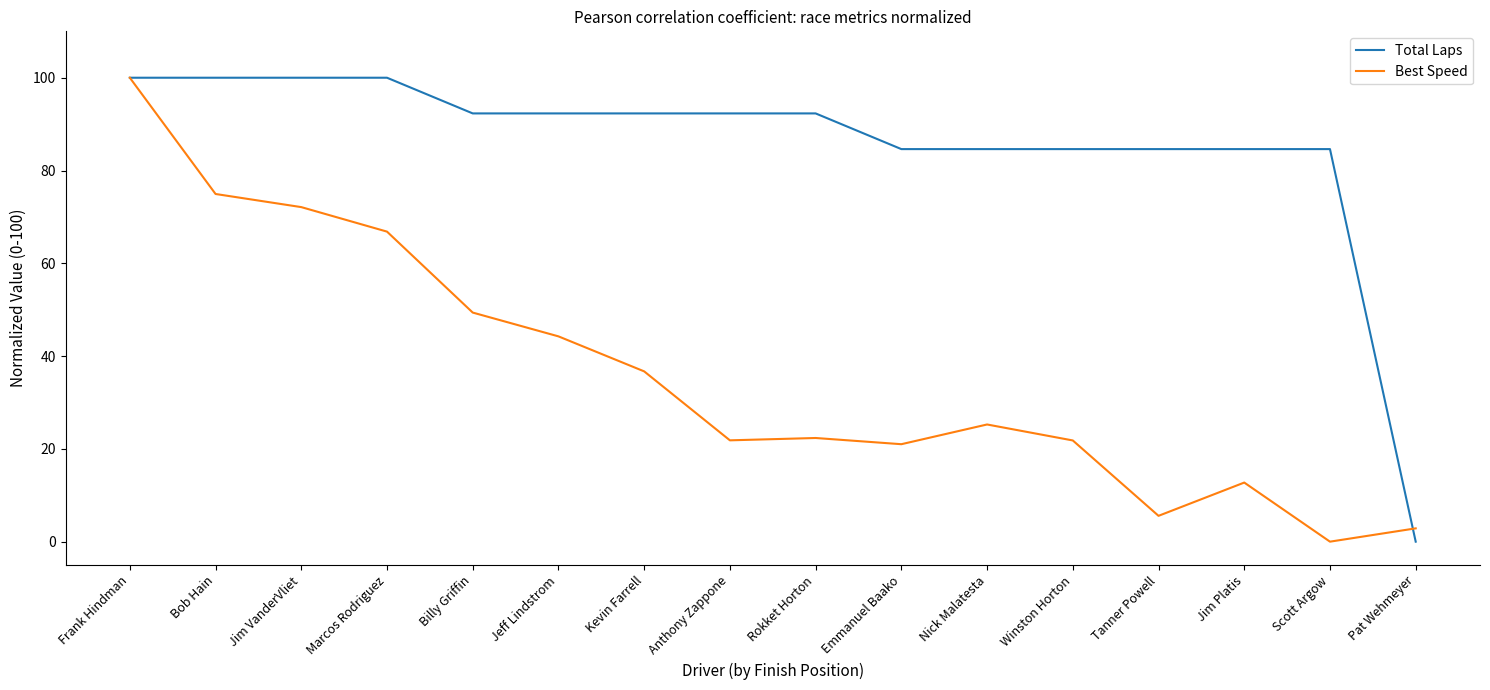

What is the maximum value for Total Laps?

100.0